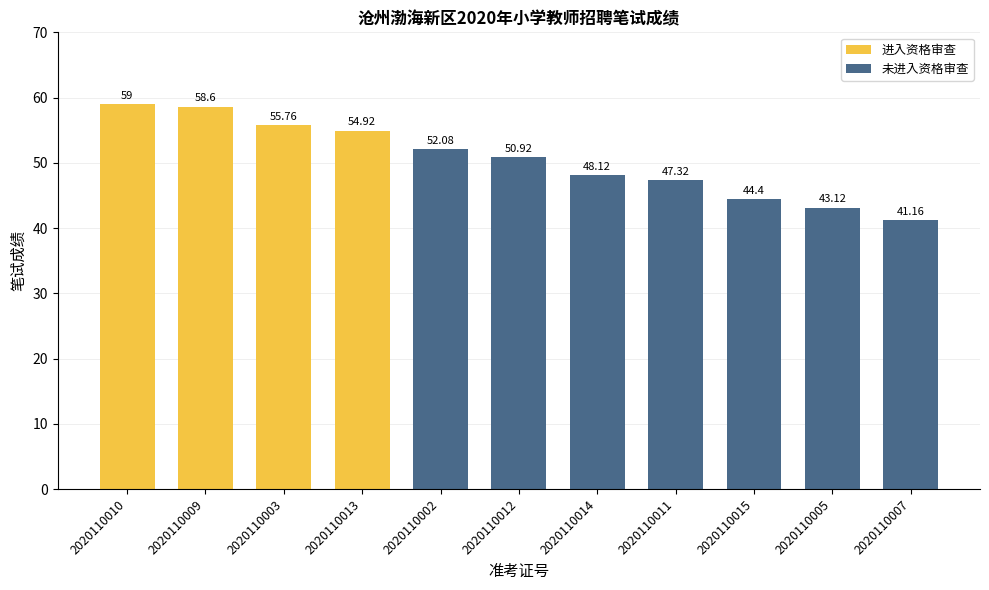

What is the label of the 1st bar from the left?

2020110010